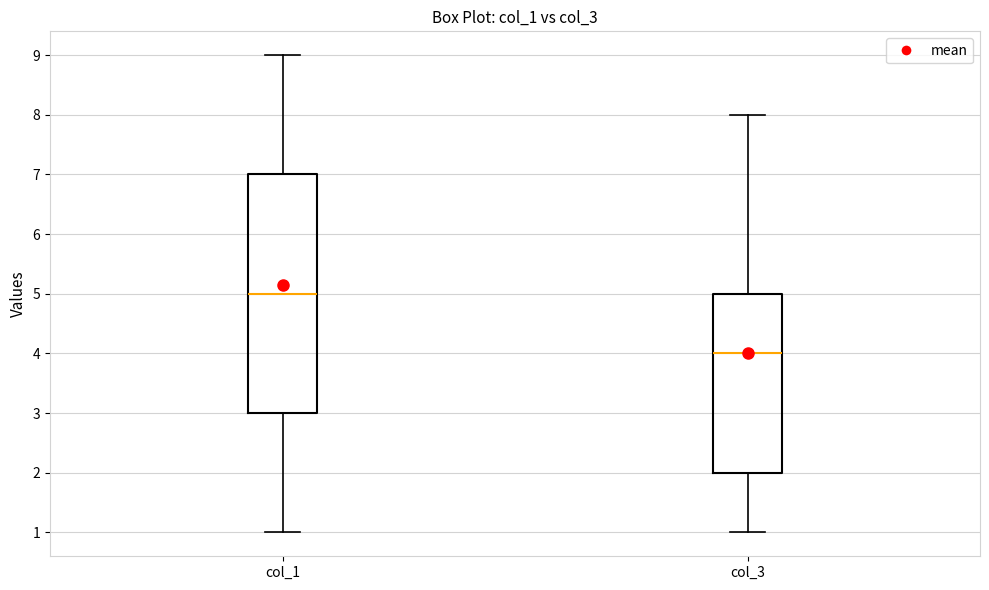

Reading left to right, read every box against the y-axis: the position of its median line, the range the box covers, and the ends of its whiskers. The values are not printed on the chart, so give them approximately, as read against the axis.

col_1: median 5, box 3 to 7, whiskers 1 to 9
col_3: median 4, box 2 to 5, whiskers 1 to 8